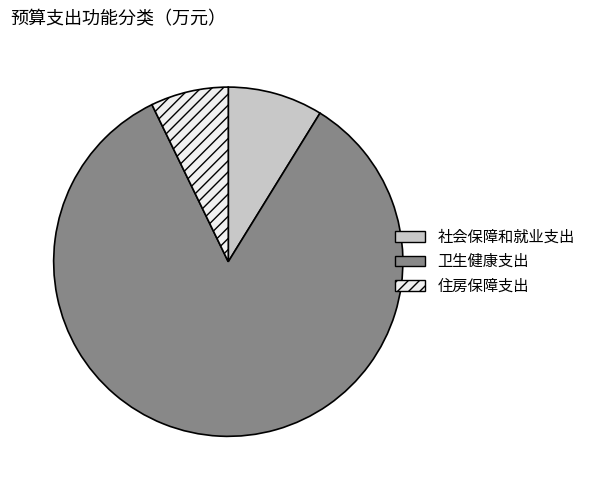

Combined, do 卫生健康支出 and 住房保障支出 account for over 50%?

Yes